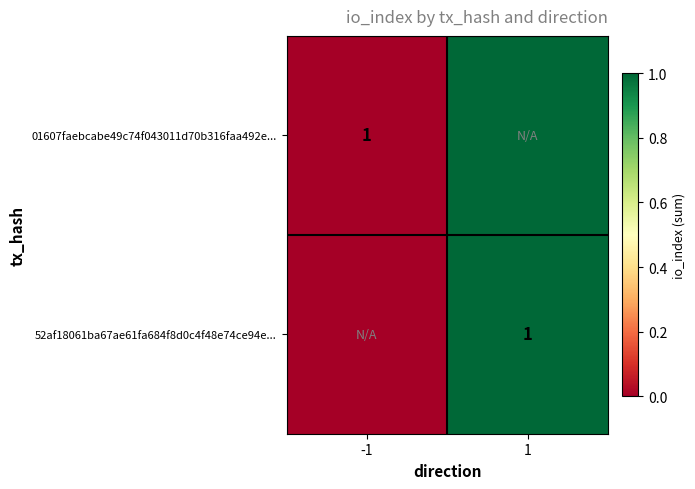

The value of 52af18061ba67ae61fa684f8d0c4f48e74ce94e... at 1 is 1. True or false?

True